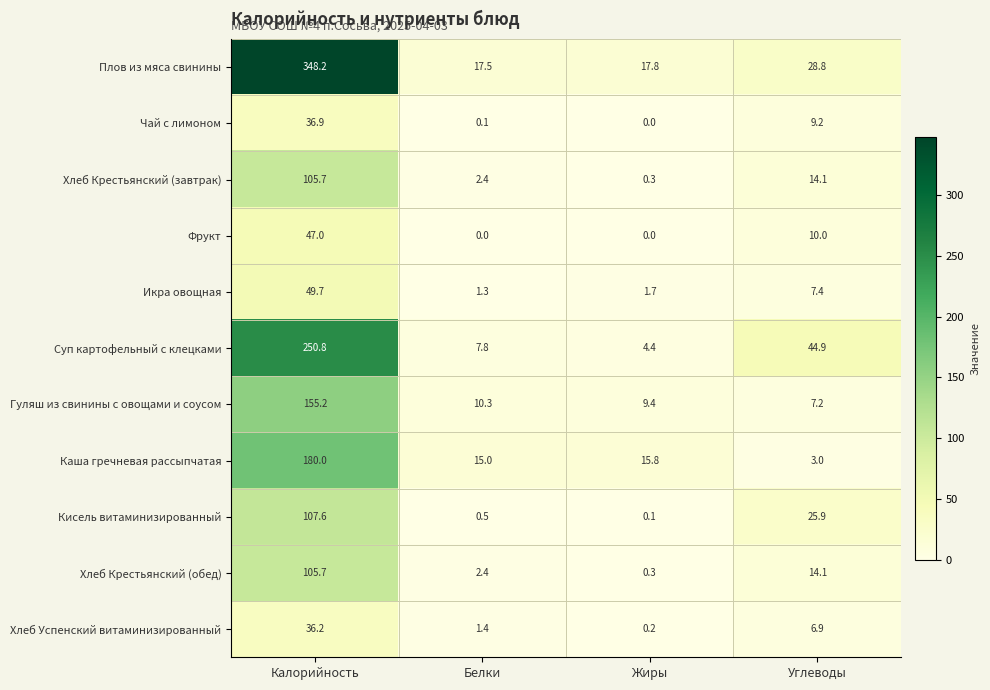

What is the highest value of the Хлеб Успенский витаминизированный series?

36.2